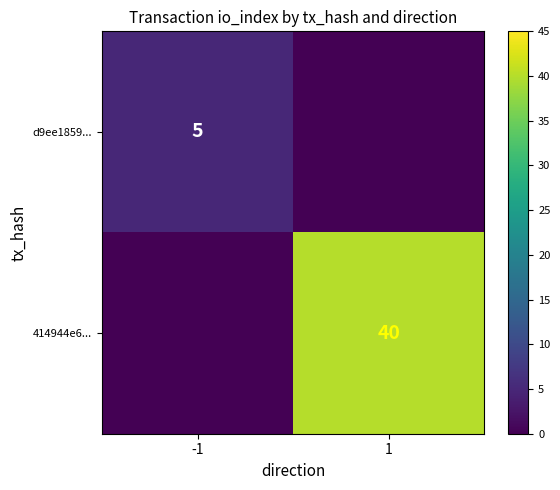

True or false: d9ee1859... has a value of 3 at -1.

False